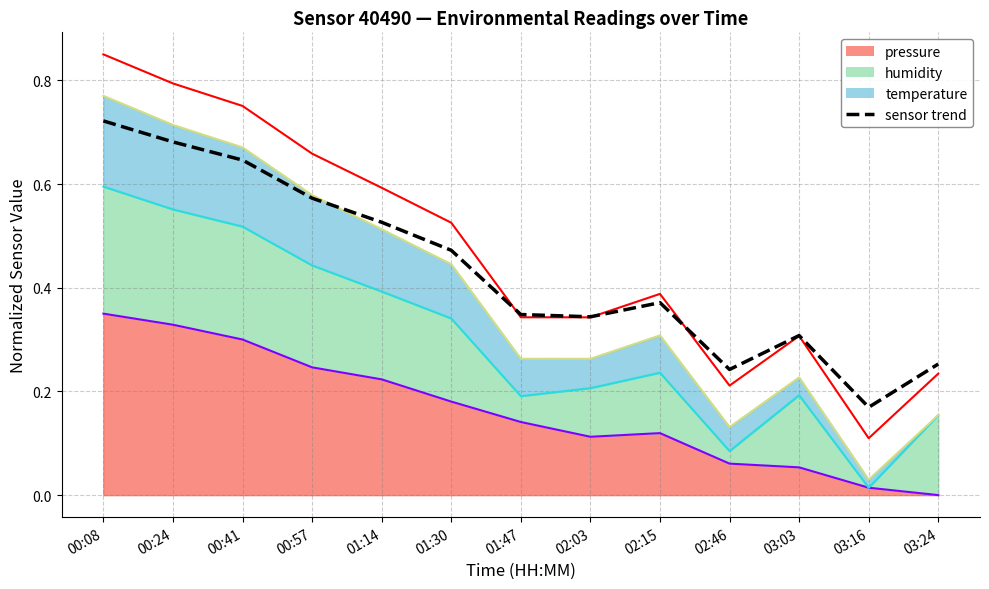

At which label is the value closest to 0?

03:16